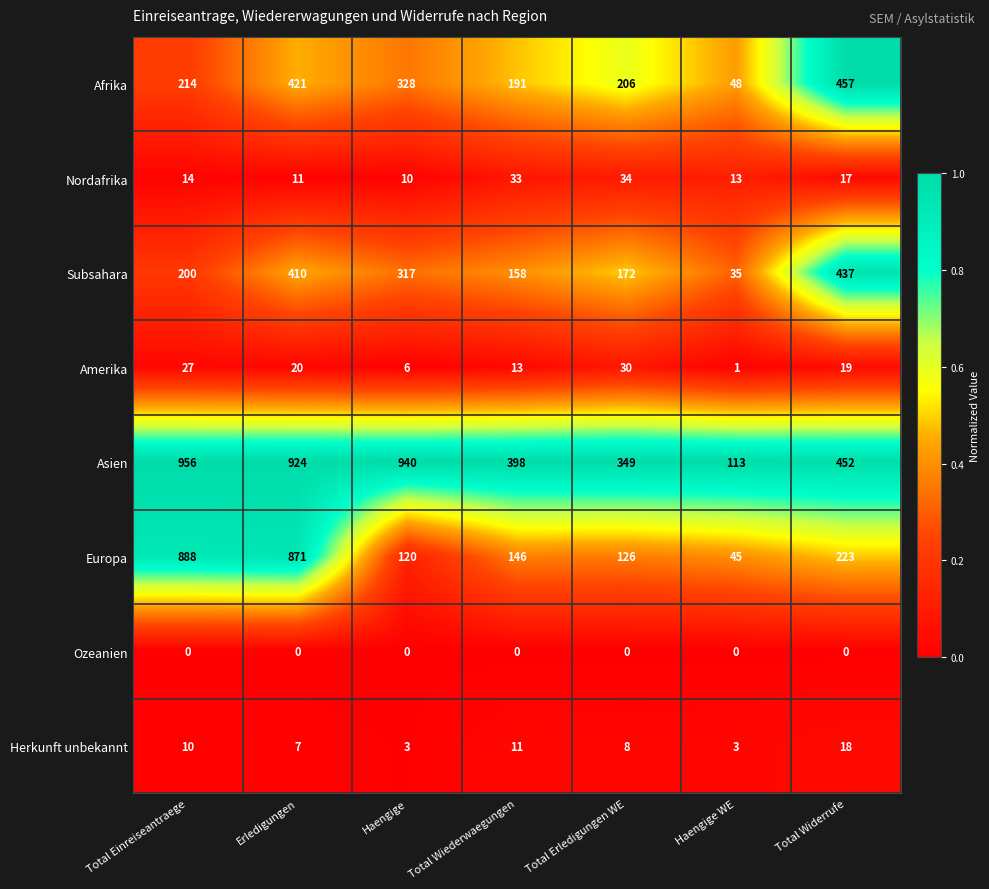

At which category does the chart reach its peak across all series?

Total Einreiseantraege